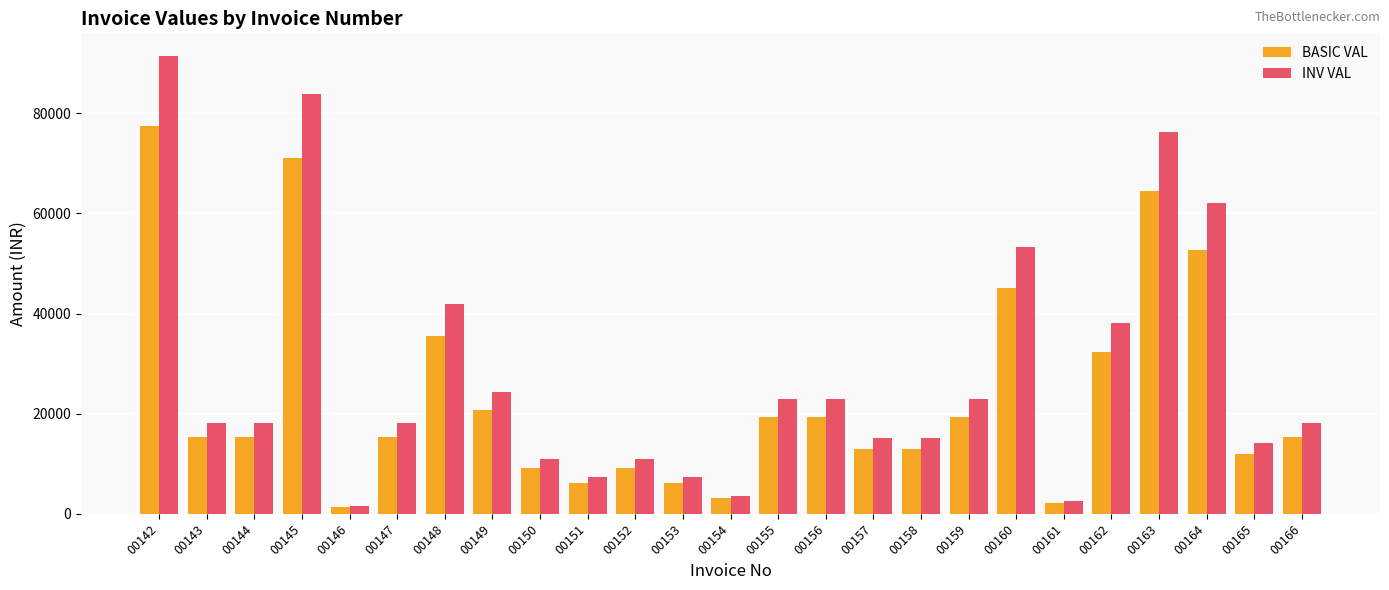

How many bars are there in each group?

2